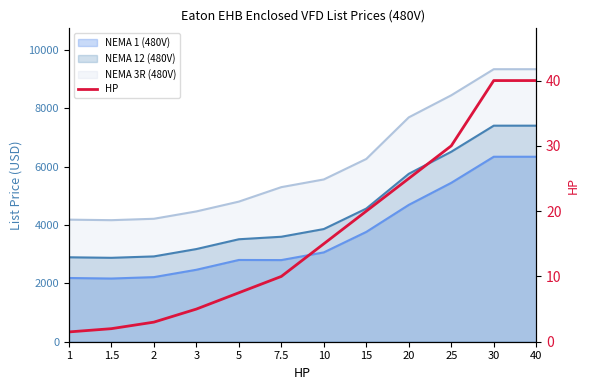

Reading left to right, what are all the values shown in this chart?

1.5	2.0	3.0	5.0	7.5	10.0	15.0	20.0	25.0	30.0	40.0	40.0